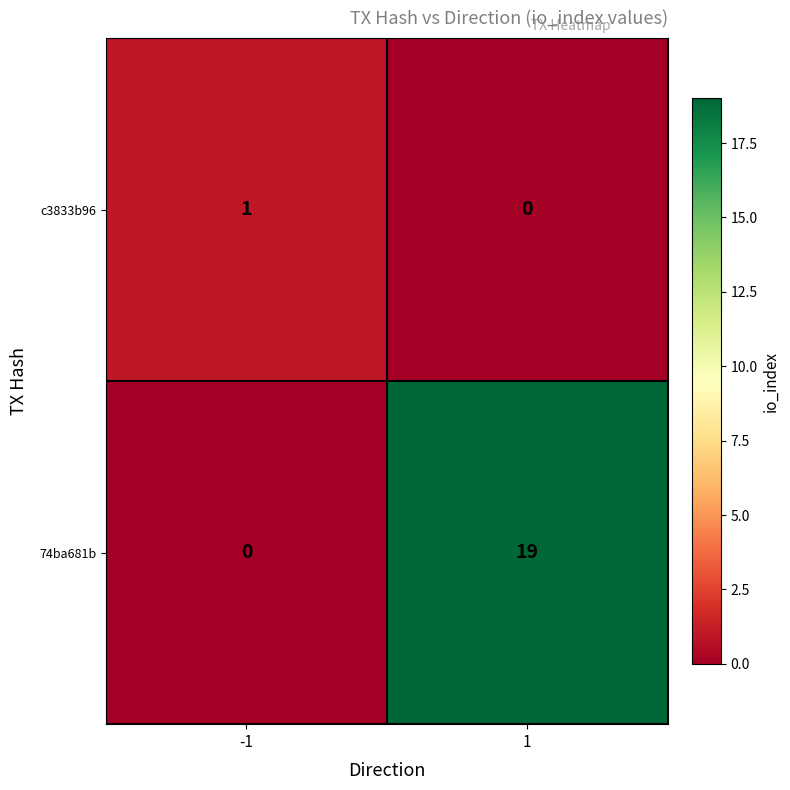

At how many categories does at least one series exceed 18?

1